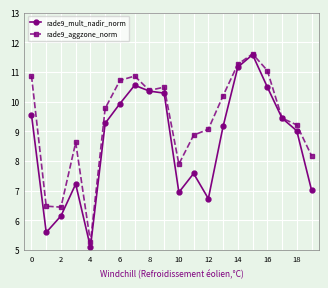

What is the lowest value of the rade9_aggzone_norm series?

5.3